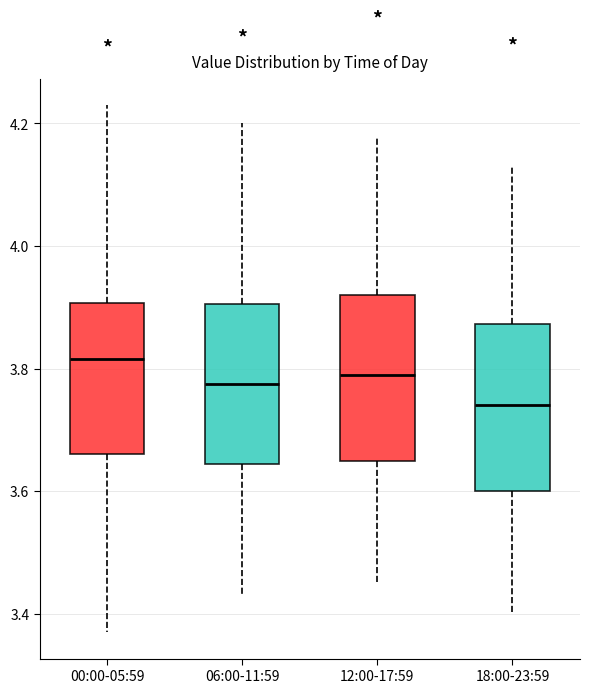

Where is the upper edge of the box for 12:00-17:59 on the y-axis? The values are not printed on the chart, so give them approximately, as read against the axis.

3.92